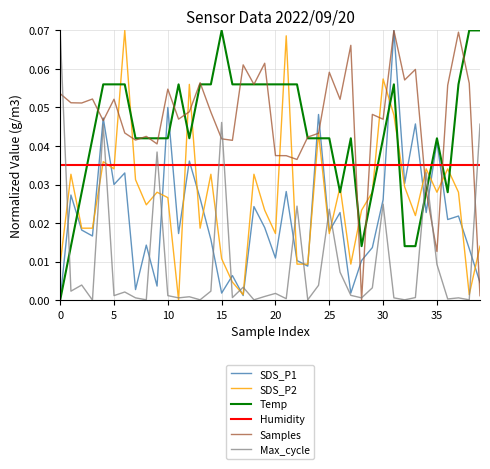

Which series has the largest total across all categories?

Samples